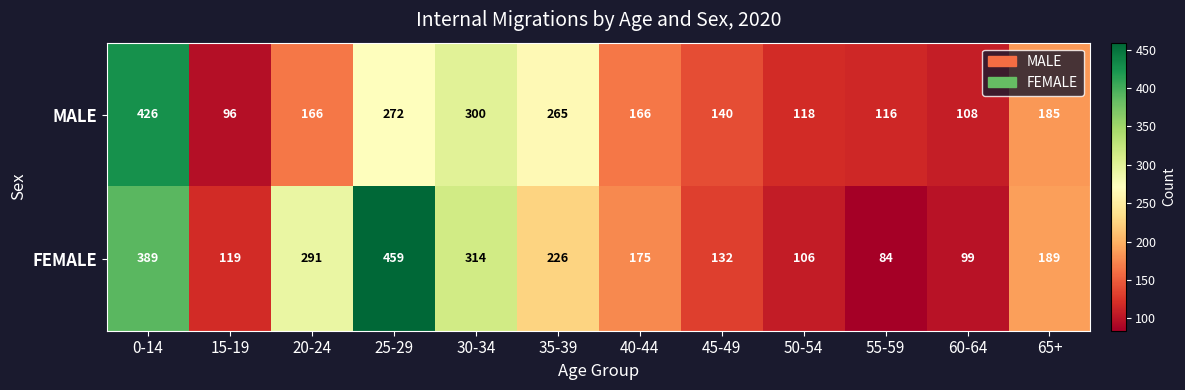

Which series has the widest spread of values?

FEMALE